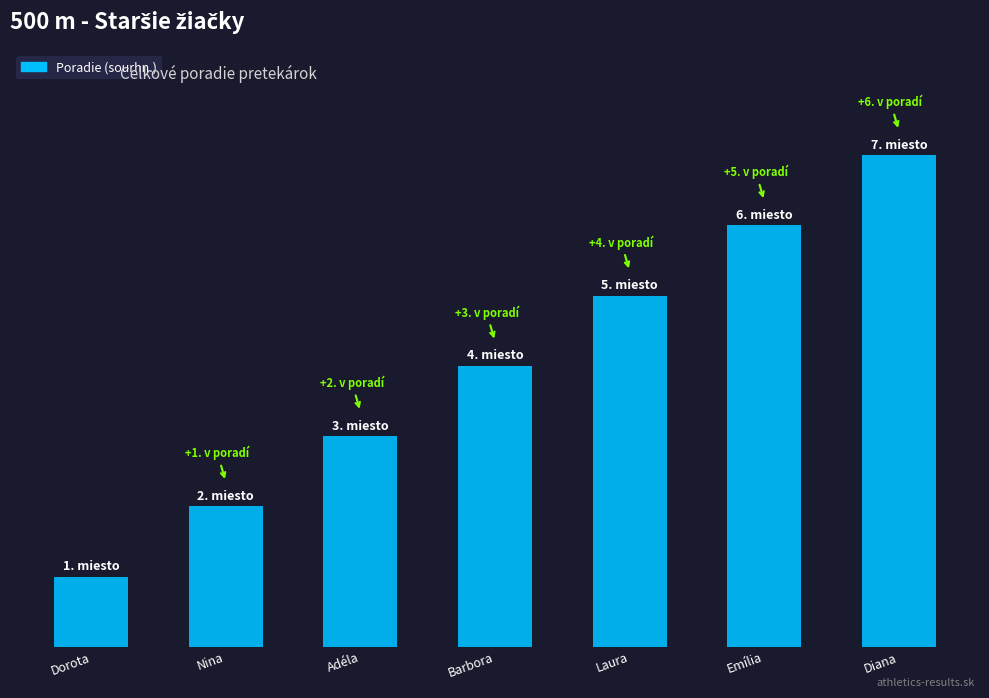

What is the change in value from Adéla to Diana?

+4